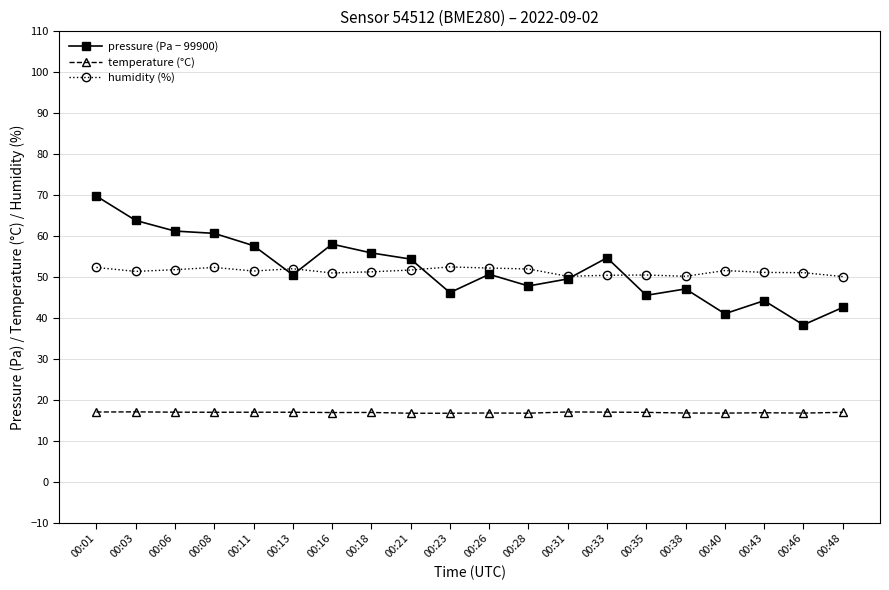

At how many categories does at least one series exceed 62?

2